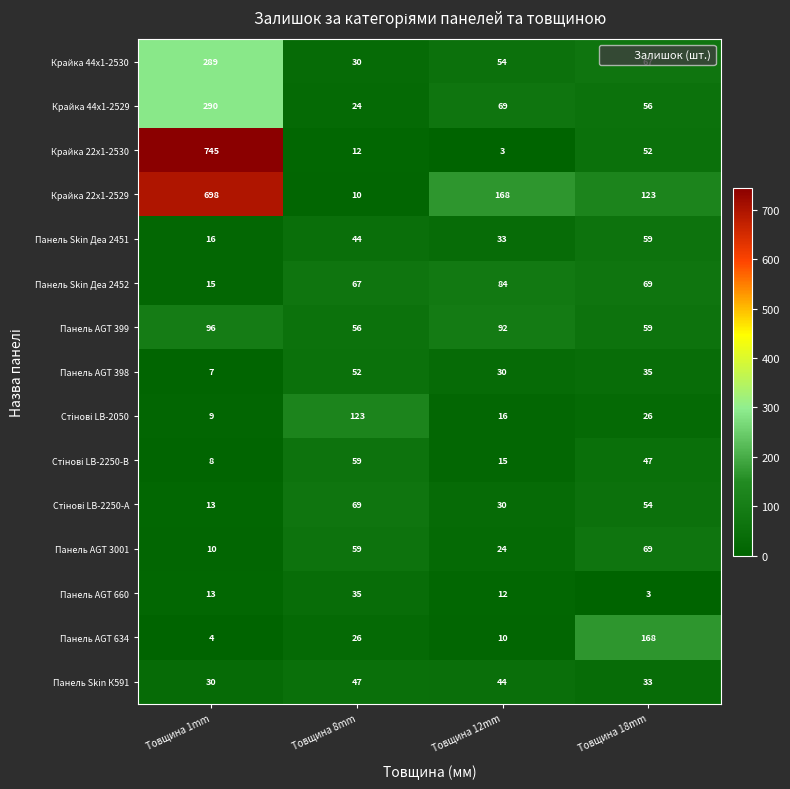

How many values in the Крайка 44x1-2530 series are below 67?

2